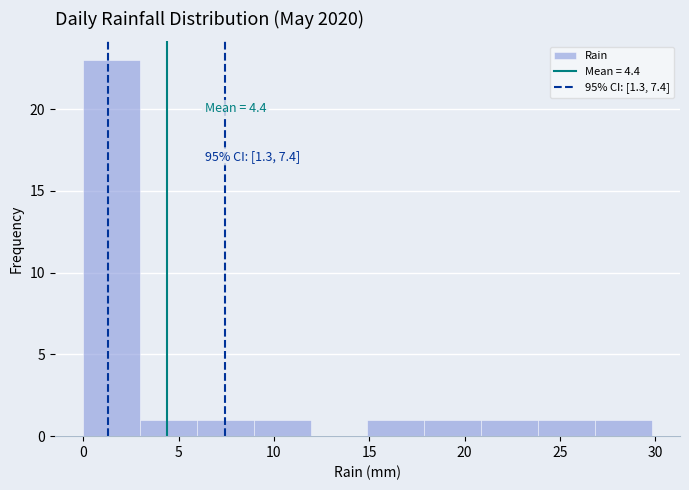

Over which range of the x-axis is the bar tallest?

0 to 3